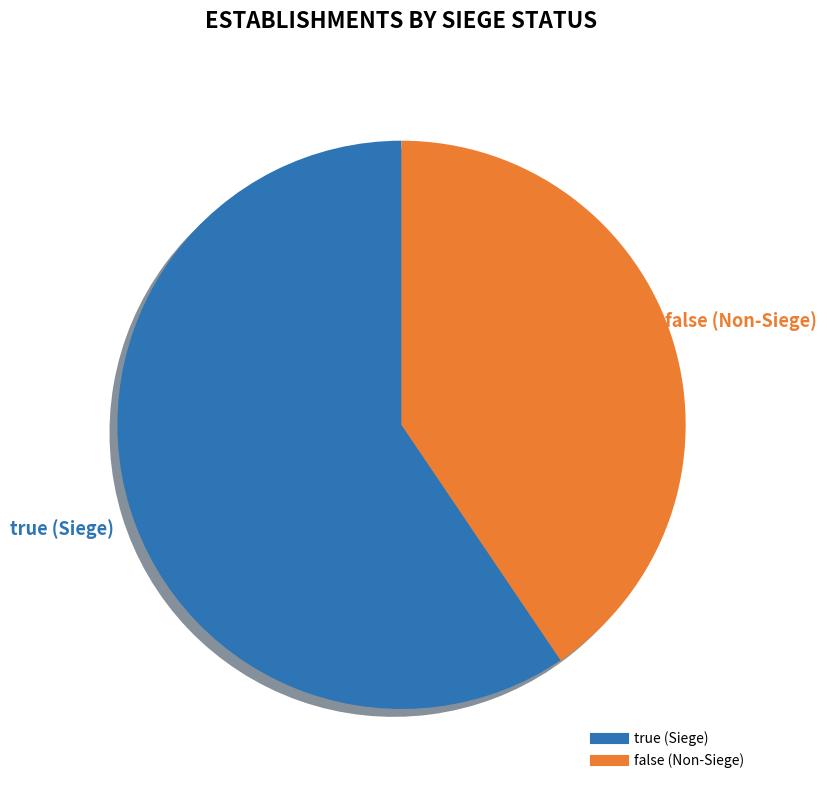

What is the ratio of the value at false to the value at true?

0.7